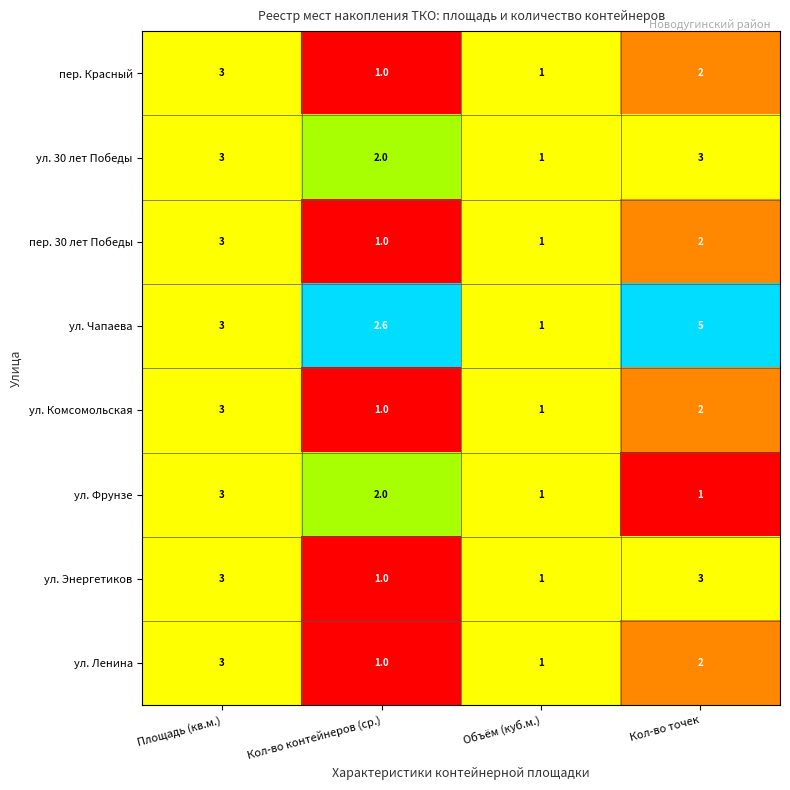

The ул. Комсомольская series shows 1.0 at Объём (куб.м.). True or false?

True